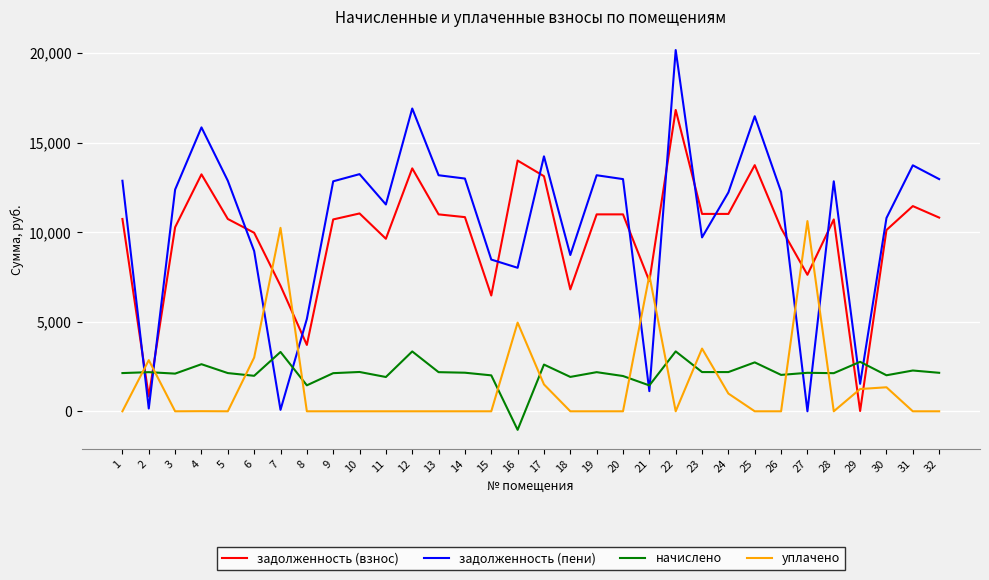

What is the smallest value displayed?

-1035.9